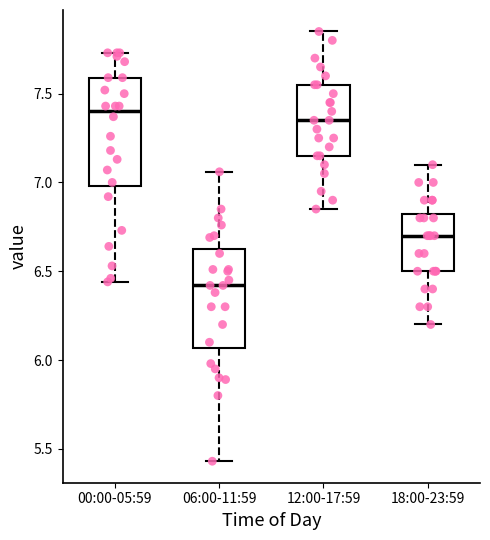

Where is the lower edge of the box for 18:00-23:59 on the y-axis? The values are not printed on the chart, so give them approximately, as read against the axis.

6.50